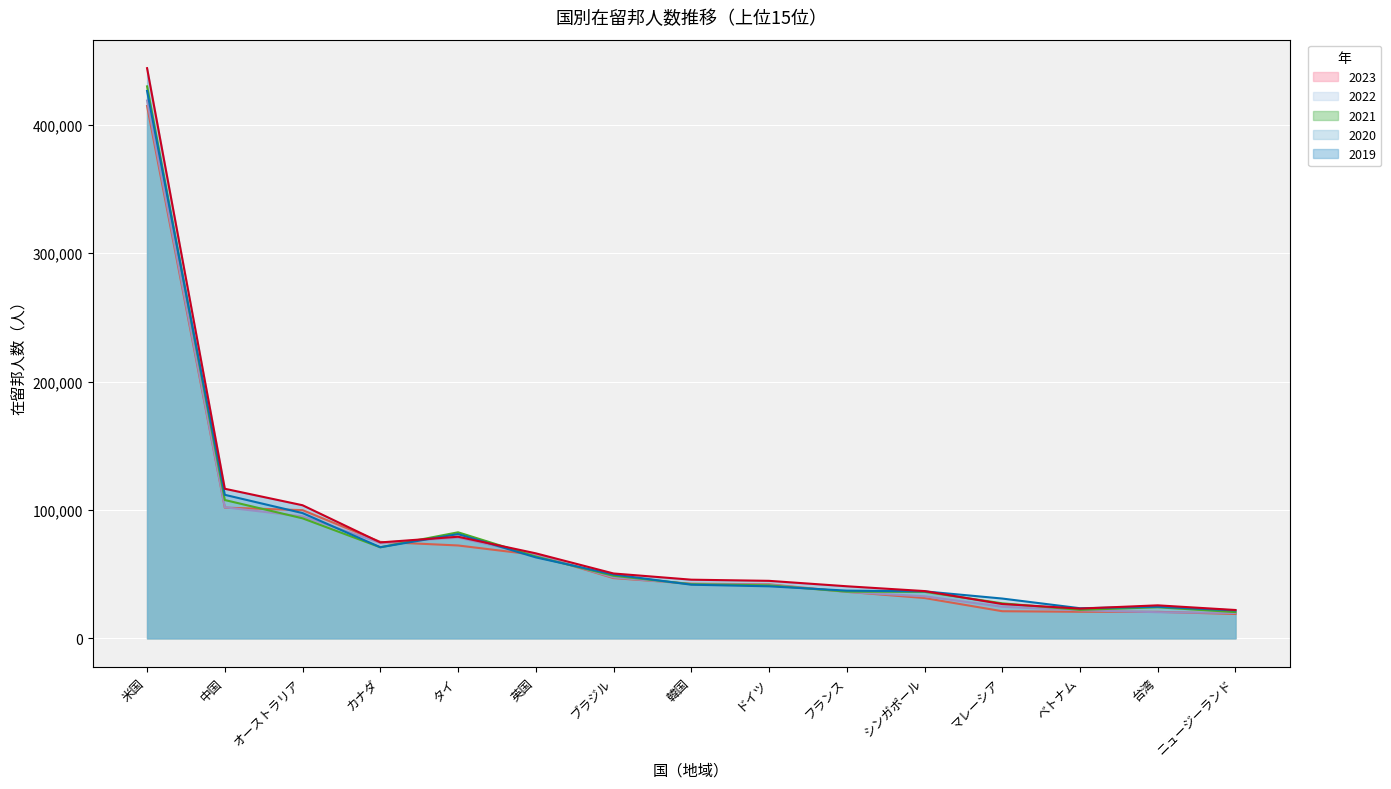

How many lines are shown in the chart?

5